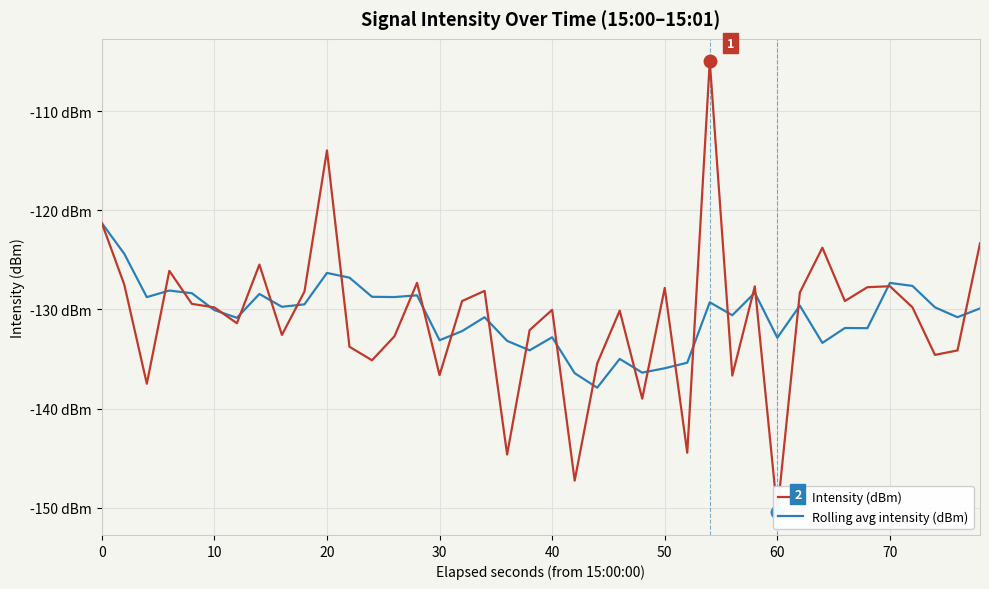

What is the highest value of the Intensity (dBm) series?

-105.0